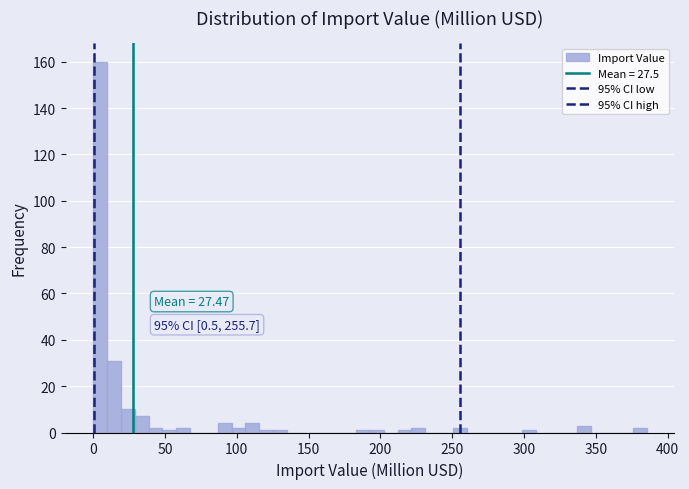

Read against the x-axis, roughly where is the centre of the tallest bar?

5